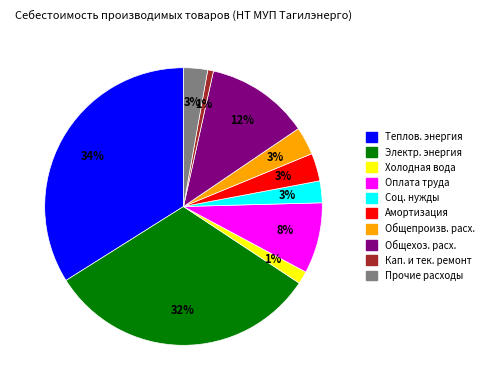

Is there any slice that represents more than half of the pie?

No